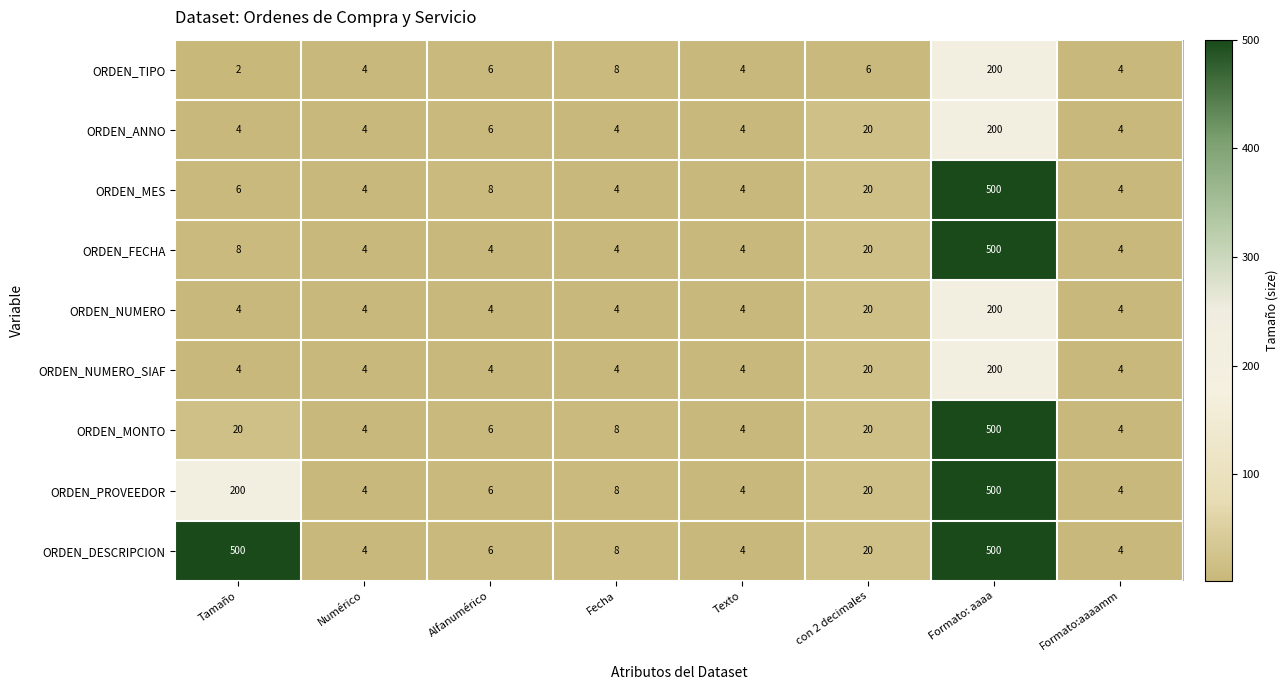

Which category has the highest value in the ORDEN_TIPO series?

Formato: aaaa